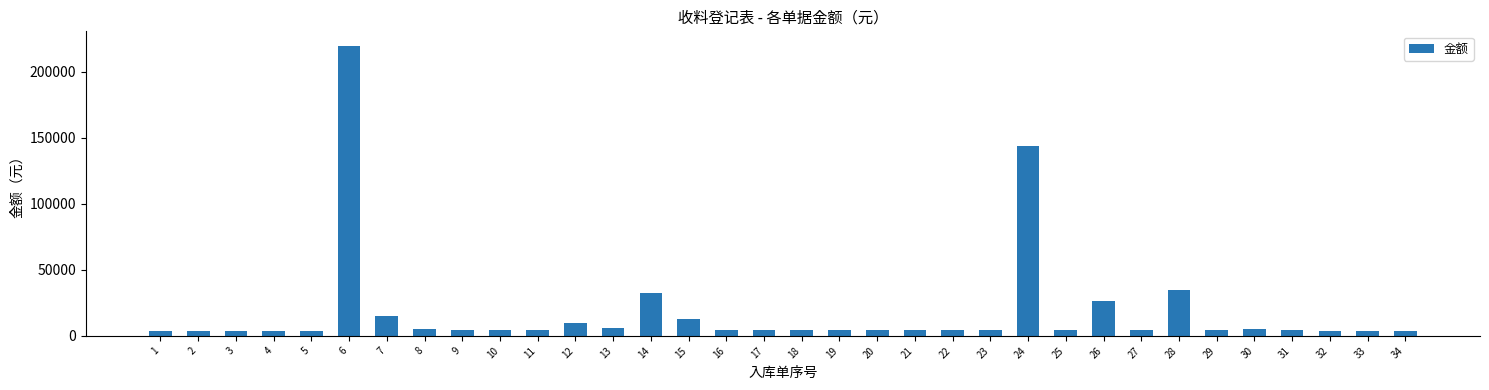

What is the difference between the maximum and second lowest values?

216314.0